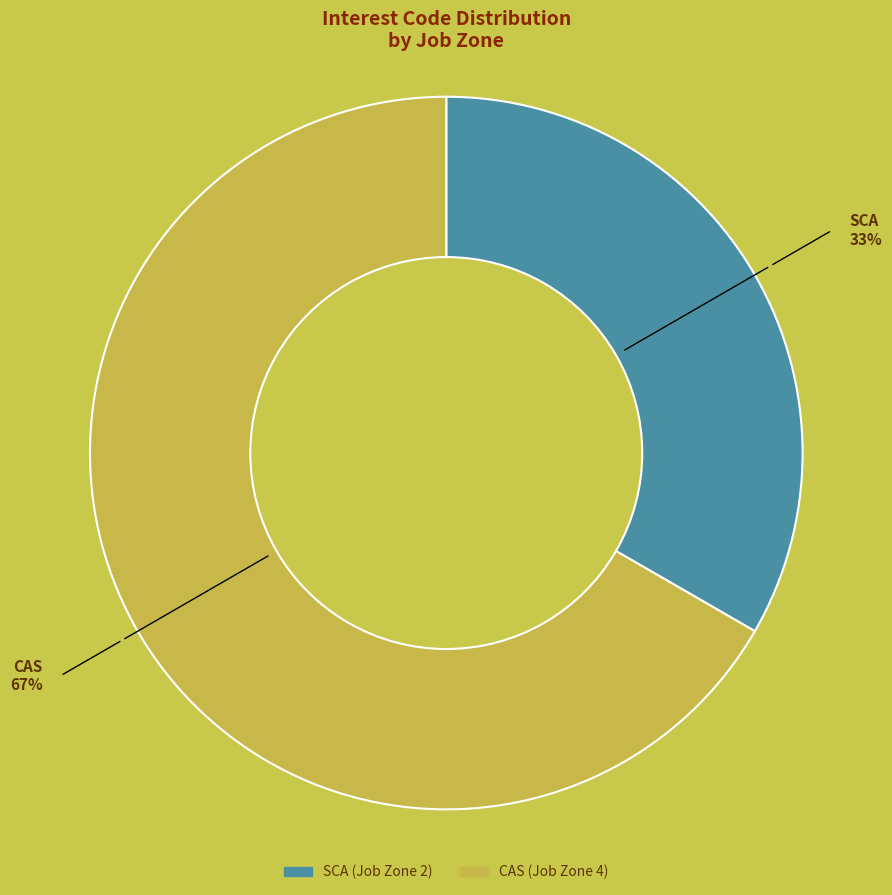

Which category has the biggest portion of the pie?

CAS